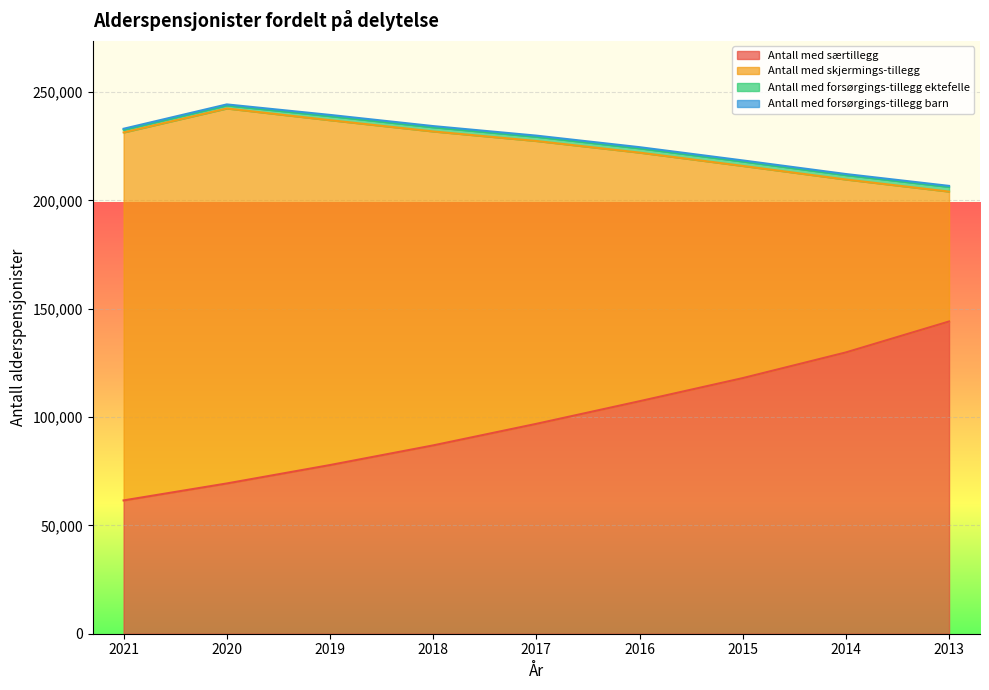

Reading left to right, what are all the values shown in this chart?

Antall med særtillegg: 61514	69338	77833	86903	96849	107285	117951	129803	144079
Antall med skjermings-tillegg: 169809	173036	159136	144867	130521	114721	97917	79795	59942
Antall med forsørgings-tillegg ektefelle: 1266	1425	1880	1938	1955	1986	2045	2038	2165
Antall med forsørgings-tillegg barn: 430	451	555	539	522	526	496	487	465